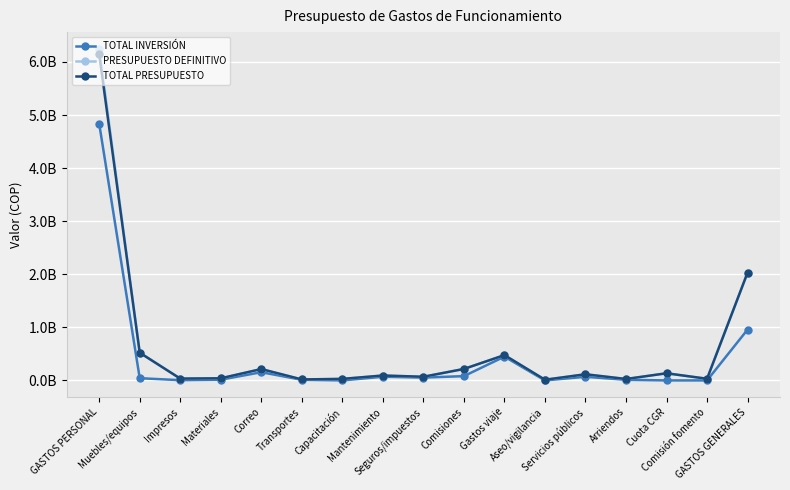

Is this an area chart (filled region under the line)?

No